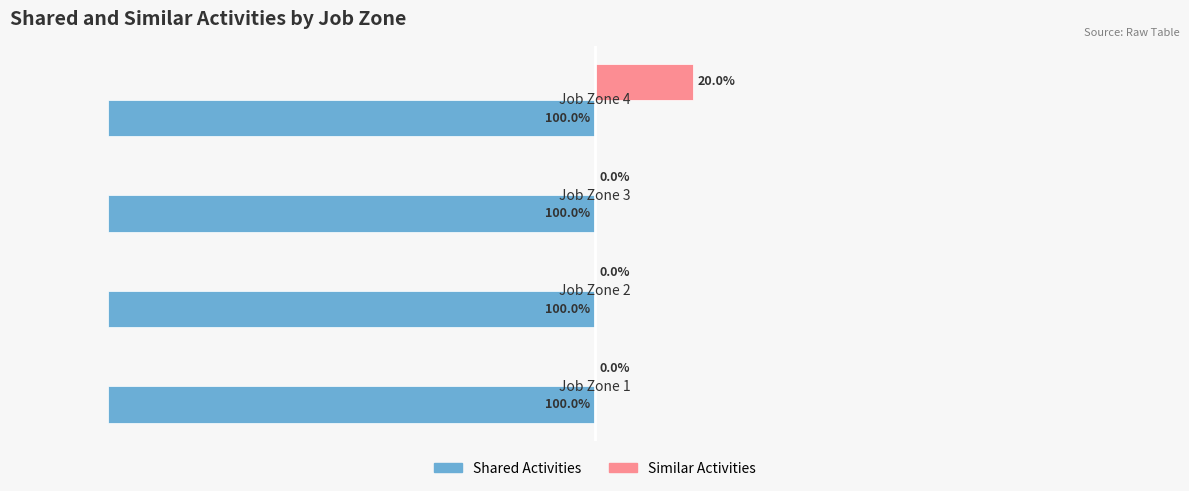

Which series has the largest total across all categories?

Similar Activities